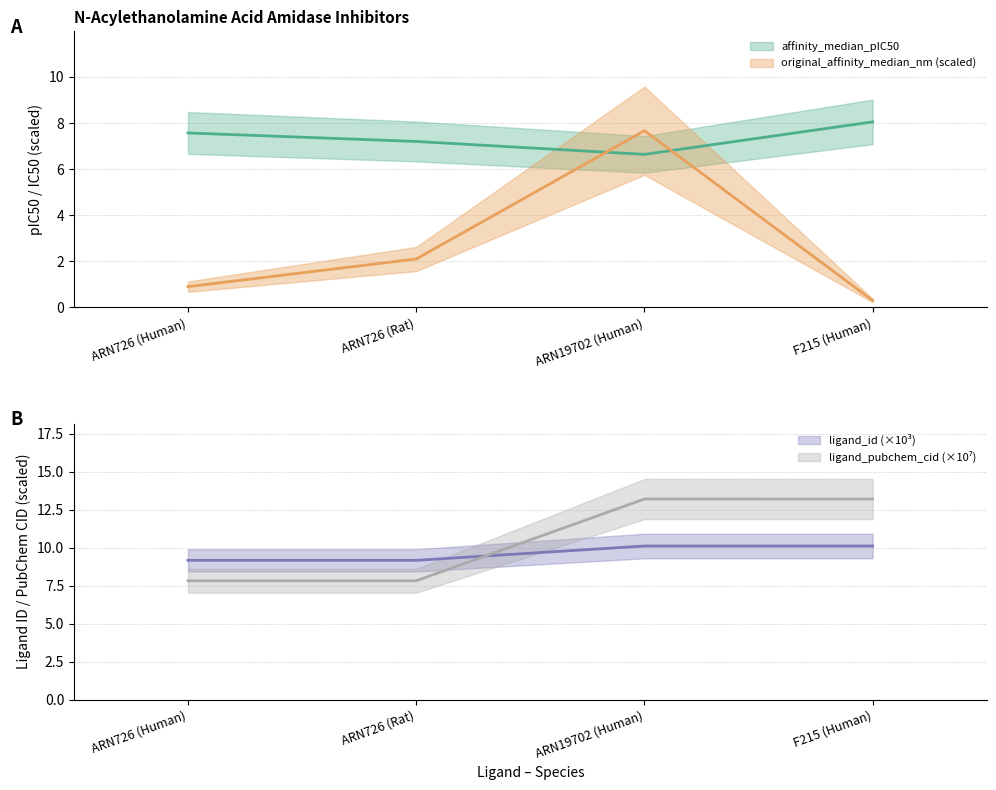

At how many categories does at least one series exceed 2?

4